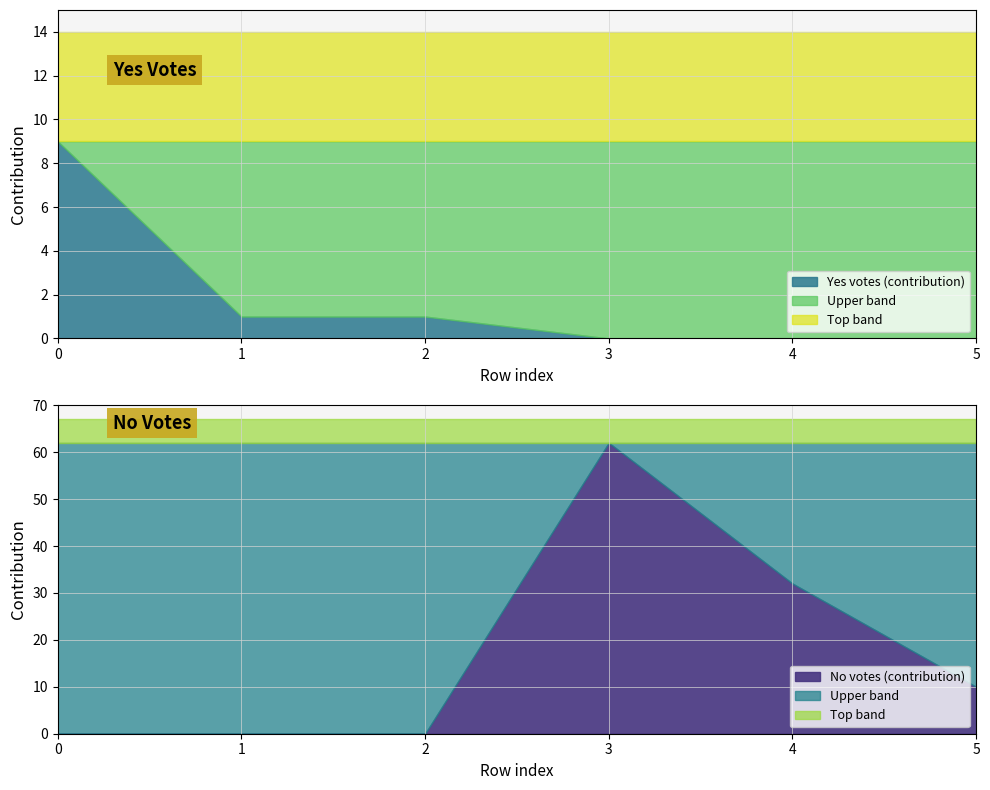

Is it true that No votes (contribution) equals 21 at 1?

False